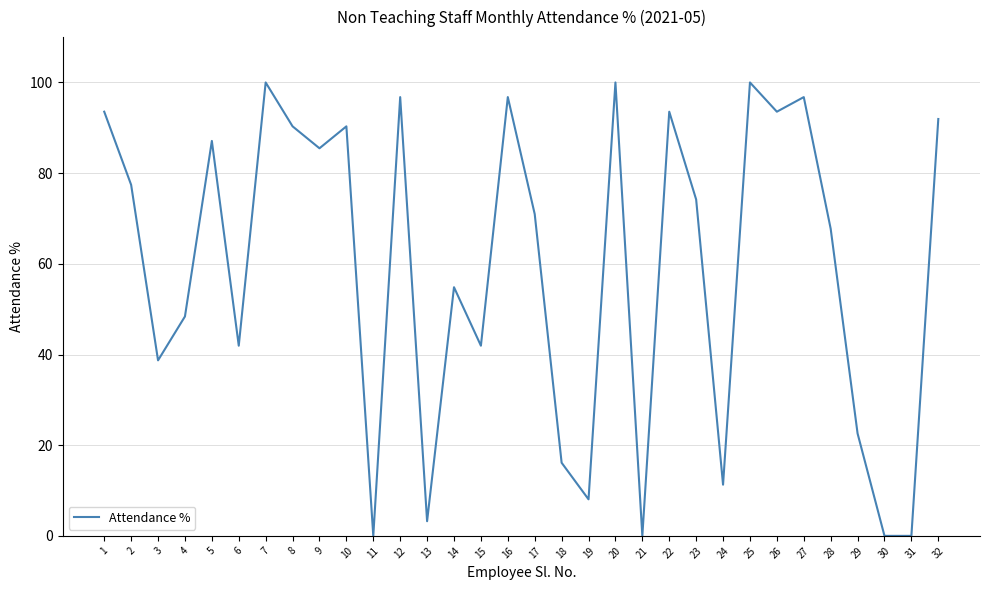

What is the sum of the values at 16 and 10?

187.1